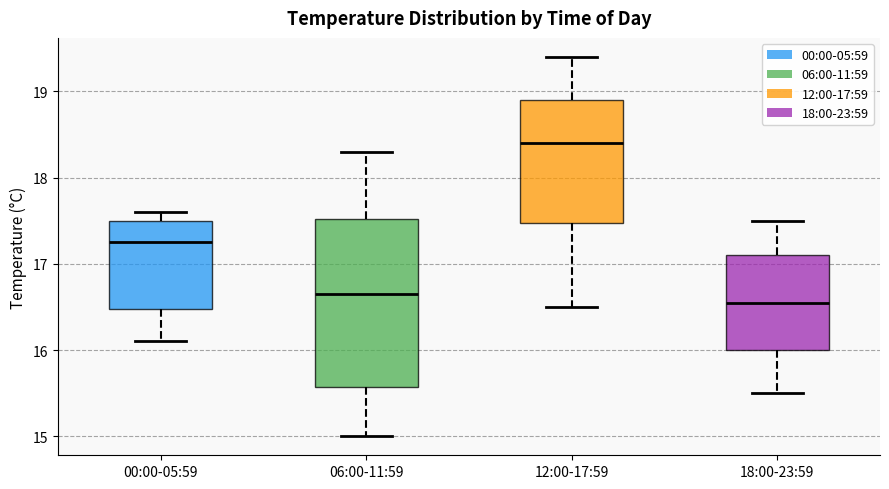

Reading left to right, read every box against the y-axis: the position of its median line, the range the box covers, and the ends of its whiskers. The values are not printed on the chart, so give them approximately, as read against the axis.

00:00-05:59: median 17.3, box 16.5 to 17.5, whiskers 16.1 to 17.6
06:00-11:59: median 16.7, box 15.6 to 17.5, whiskers 15.0 to 18.3
12:00-17:59: median 18.4, box 17.5 to 18.9, whiskers 16.5 to 19.4
18:00-23:59: median 16.6, box 16.0 to 17.1, whiskers 15.5 to 17.5